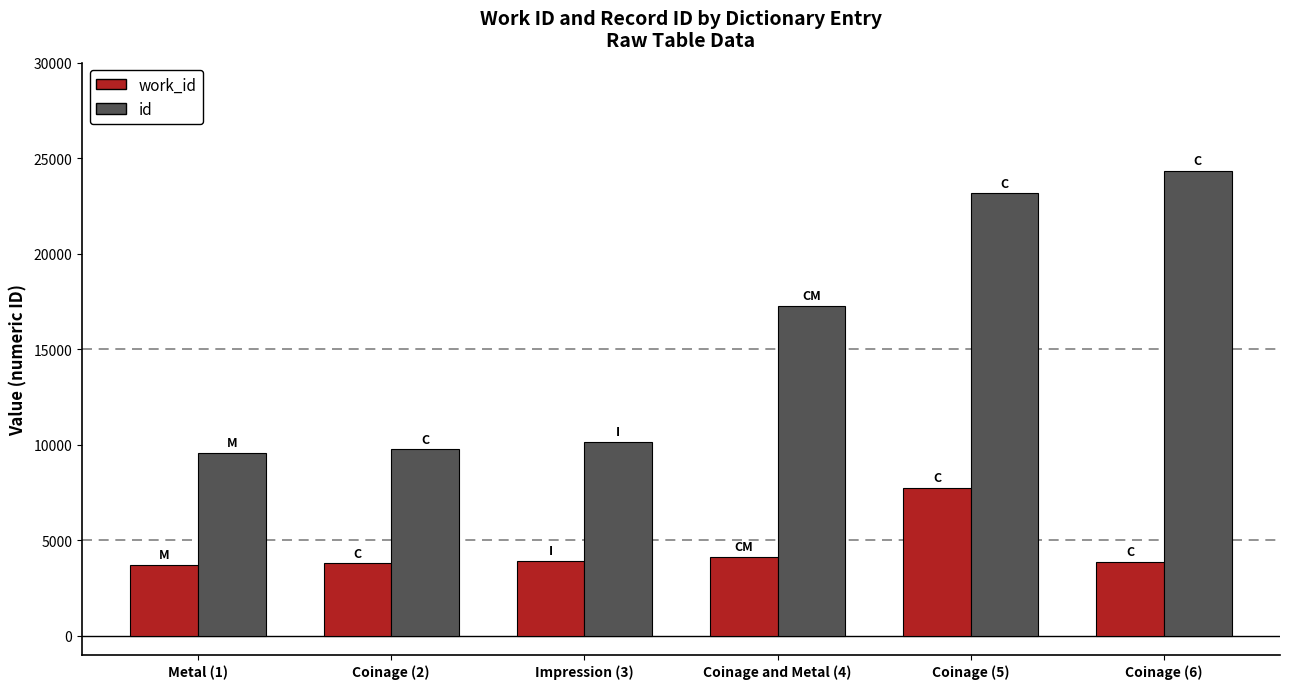

At which label does work_id reach its peak?

Coinage (5)